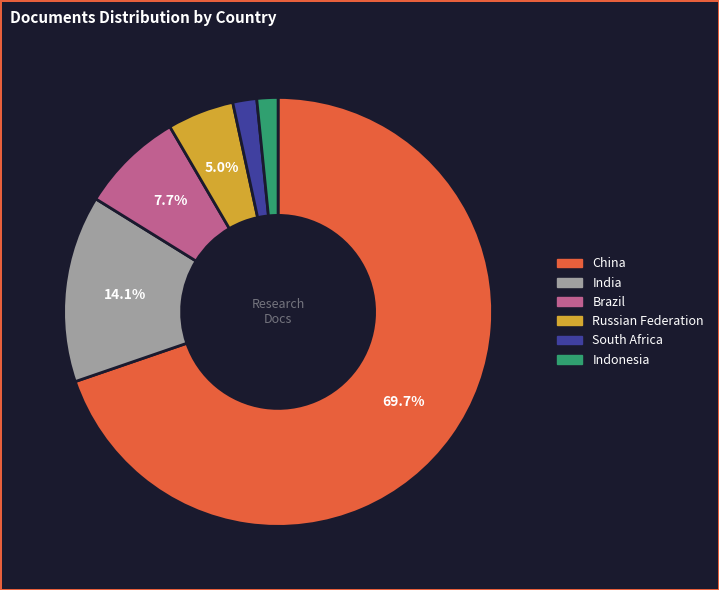

What percentage is NOT represented by Brazil?

92.3%